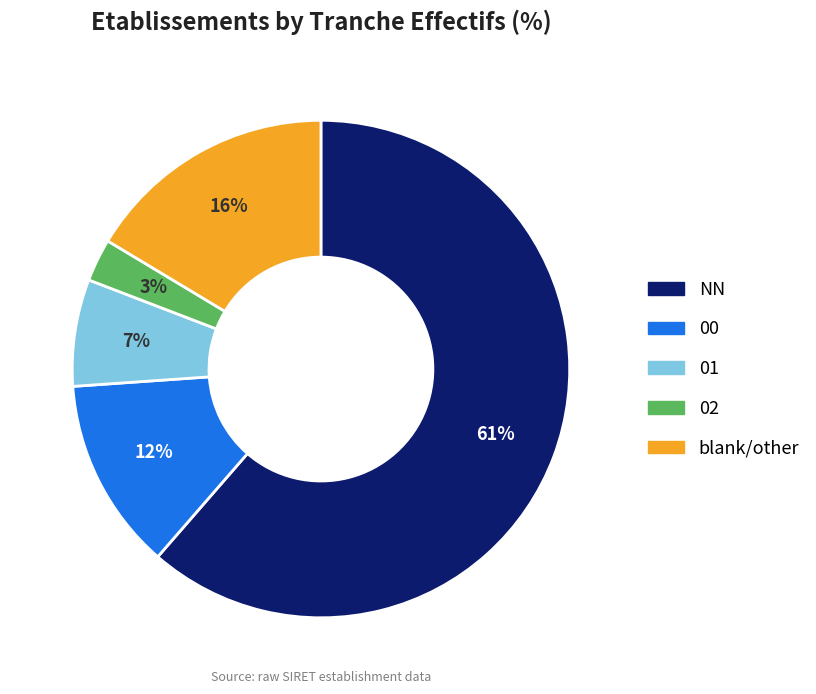

To the nearest percent, what is the average slice percentage?

20%